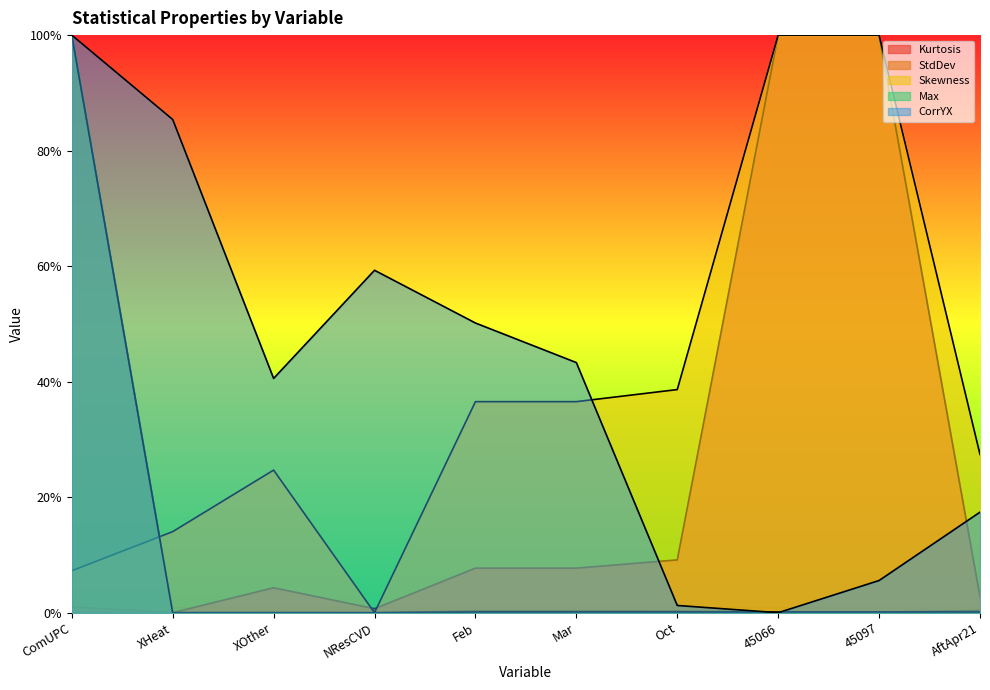

At which category does CorrYX reach its first local valley?

XOther